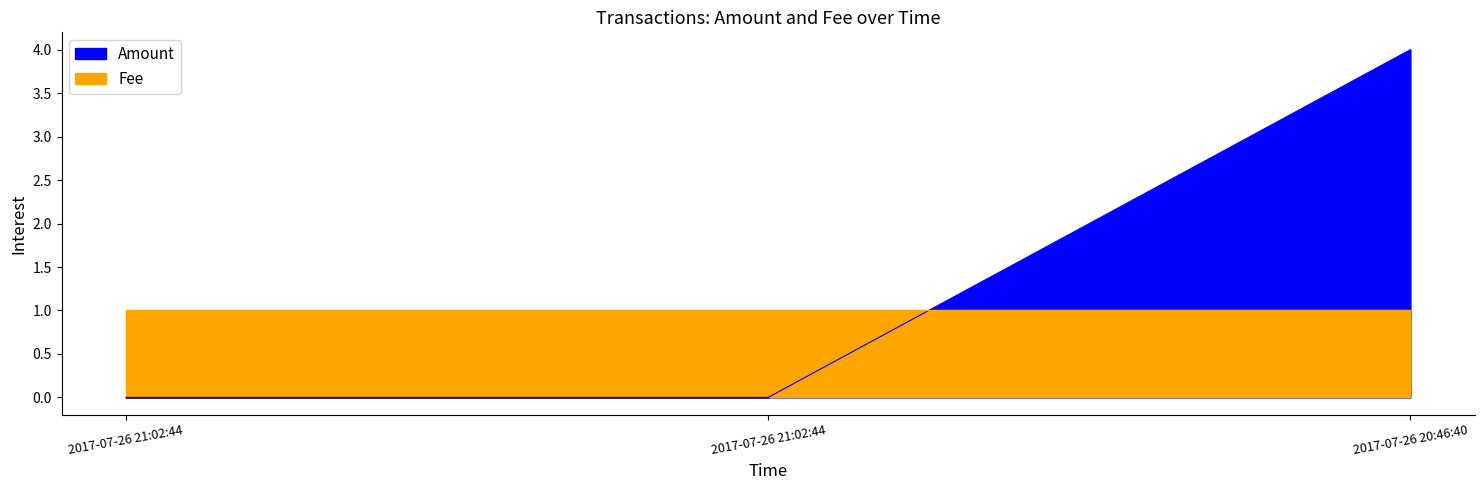

The chart shows a value of 6 at 2017-07-26 20:46:40. True or false?

False